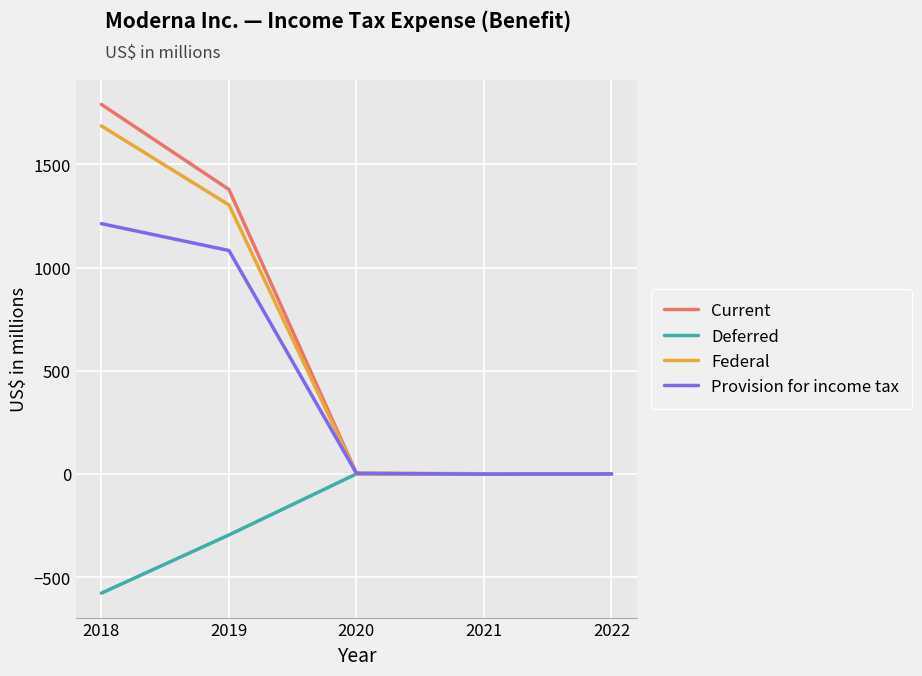

What is the minimum value shown in the chart?

-578